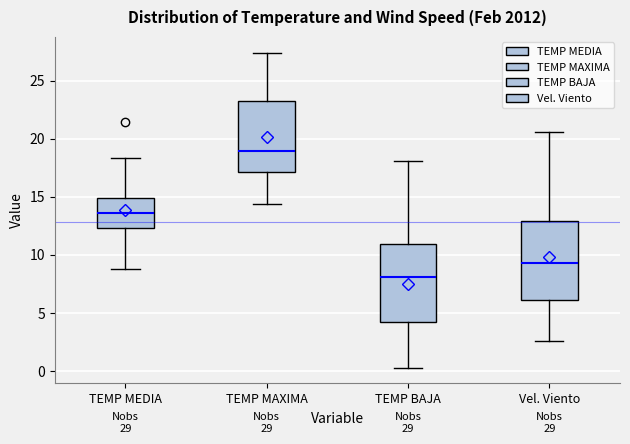

Which box's median line is the lowest?

TEMP BAJA